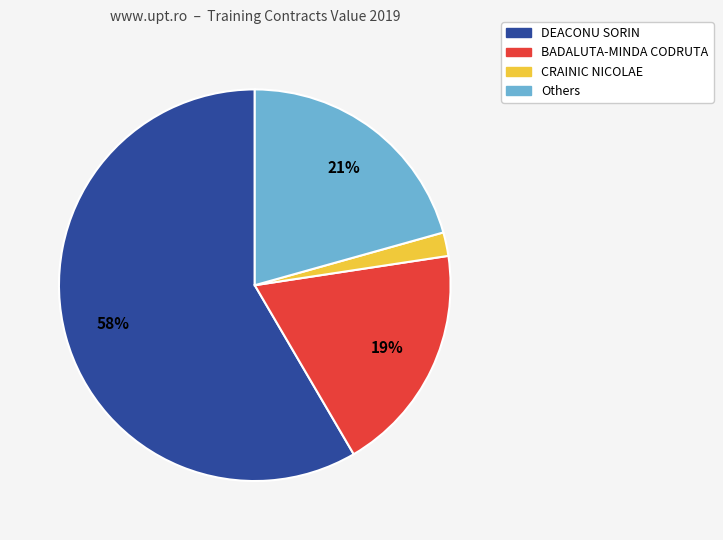

How many slices are in this pie chart?

4